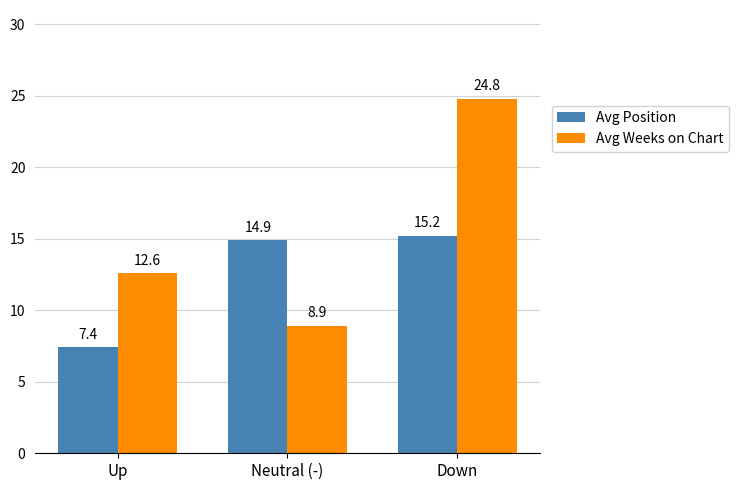

Rank the series at Up from lowest to highest value.

Avg Position, Avg Weeks on Chart